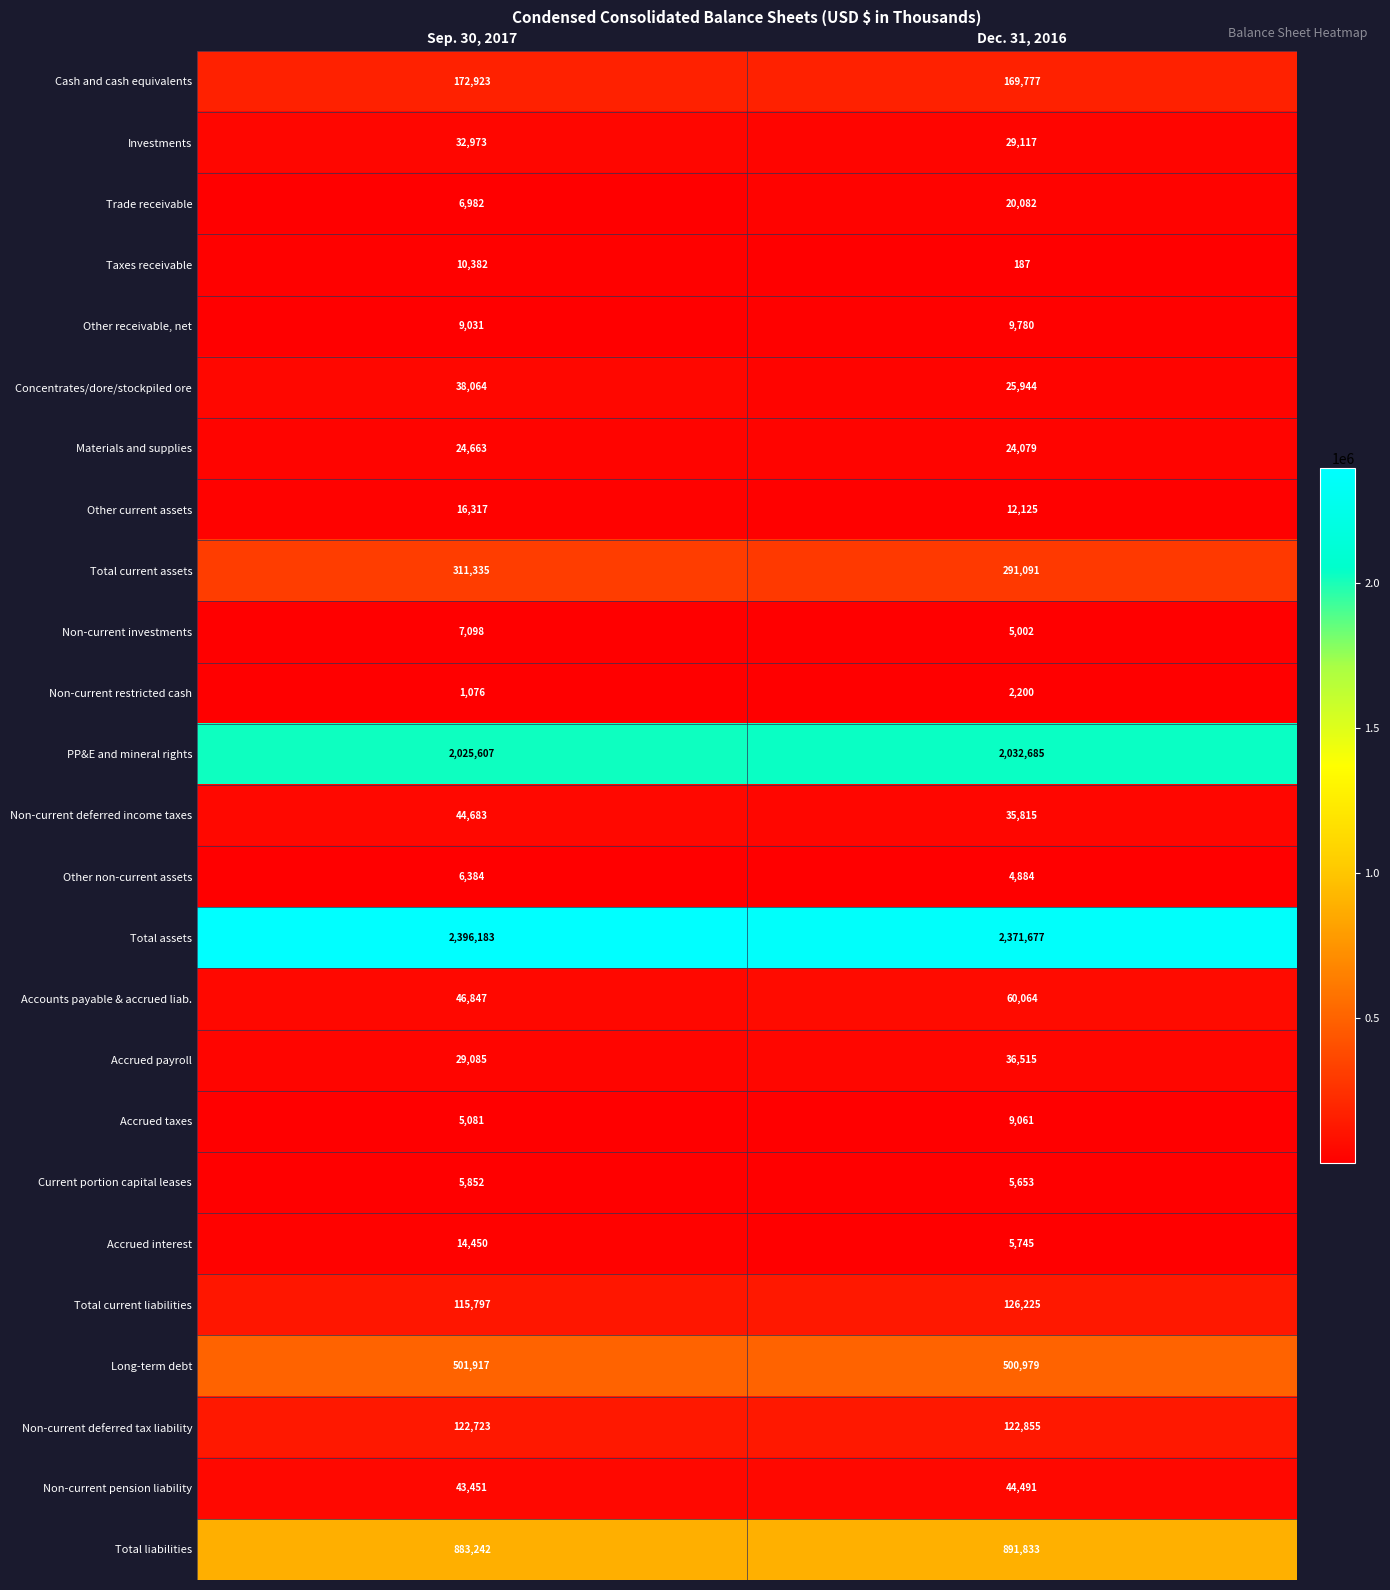

How many series are shown in this chart?

25